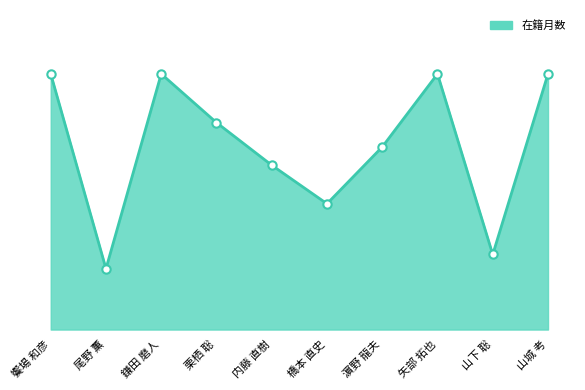

Is this an area chart (filled region under the line)?

Yes